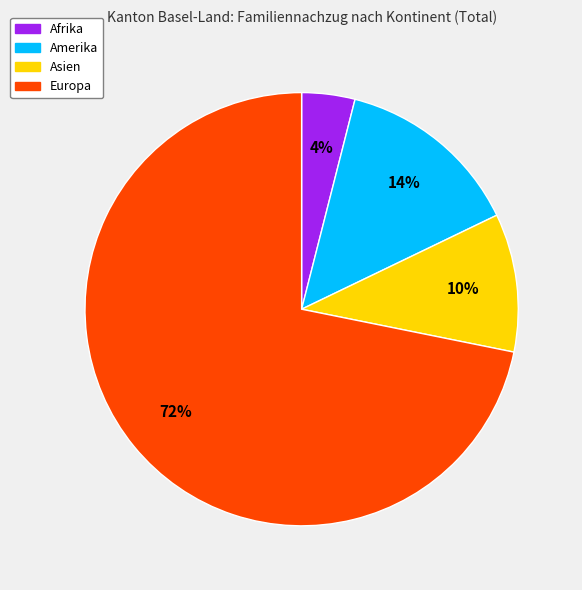

To the nearest percent, what is the average slice percentage?

25%